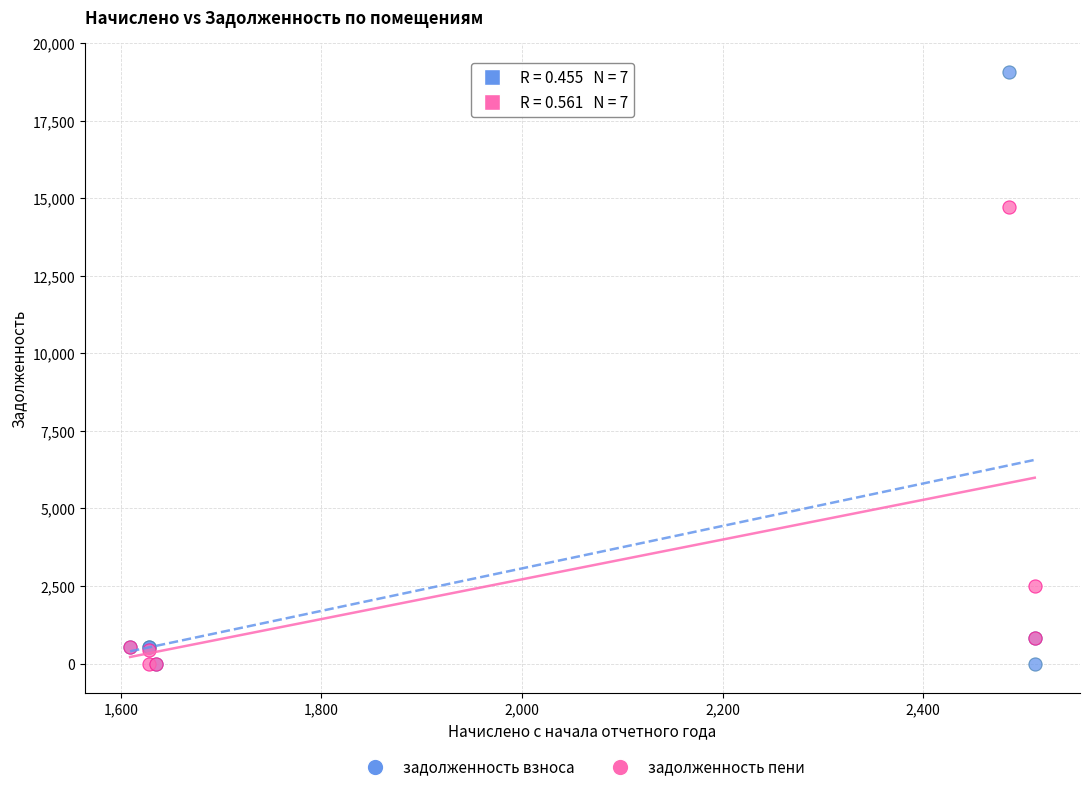

In the задолженность пени series, what Y value is closest to 7364?

2511.2